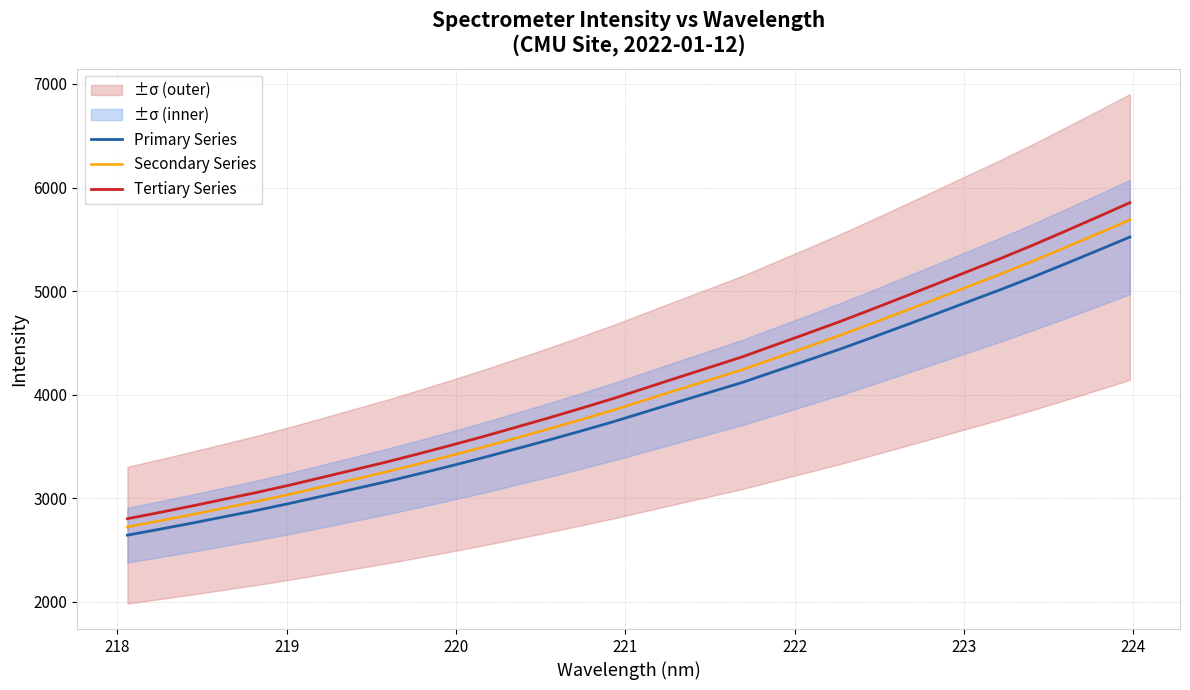

Rank the series by their average value, from lowest to highest.

Primary Series, Secondary Series, Tertiary Series